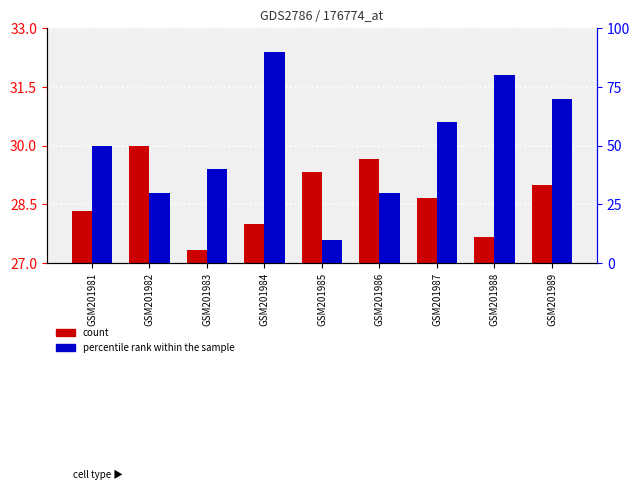

Rank the series at GSM201982 from lowest to highest value.

count, percentile rank within the sample